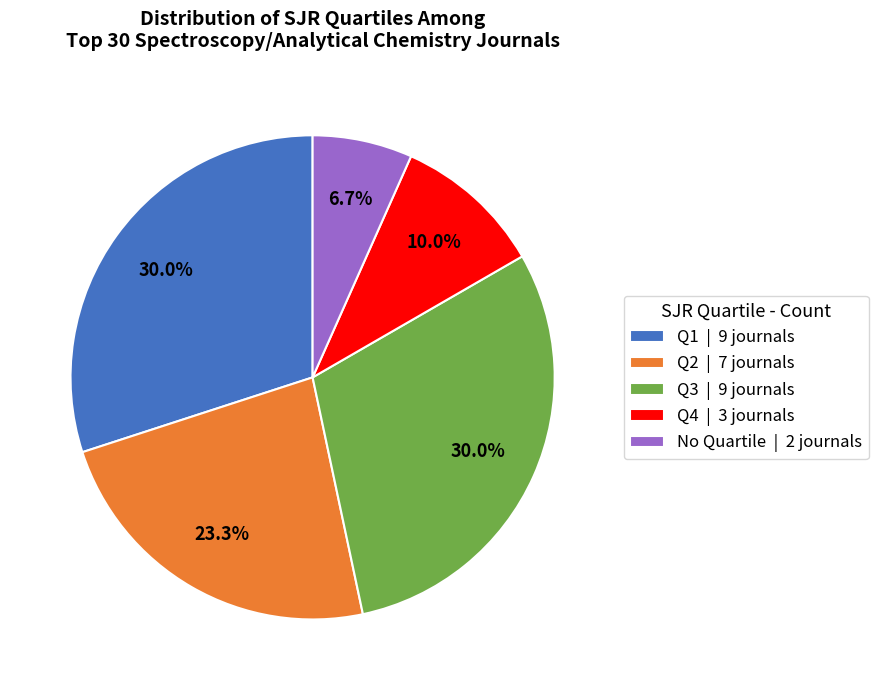

Which has a higher value, Q2 | 7 journals or Q4 | 3 journals?

Q2 | 7 journals